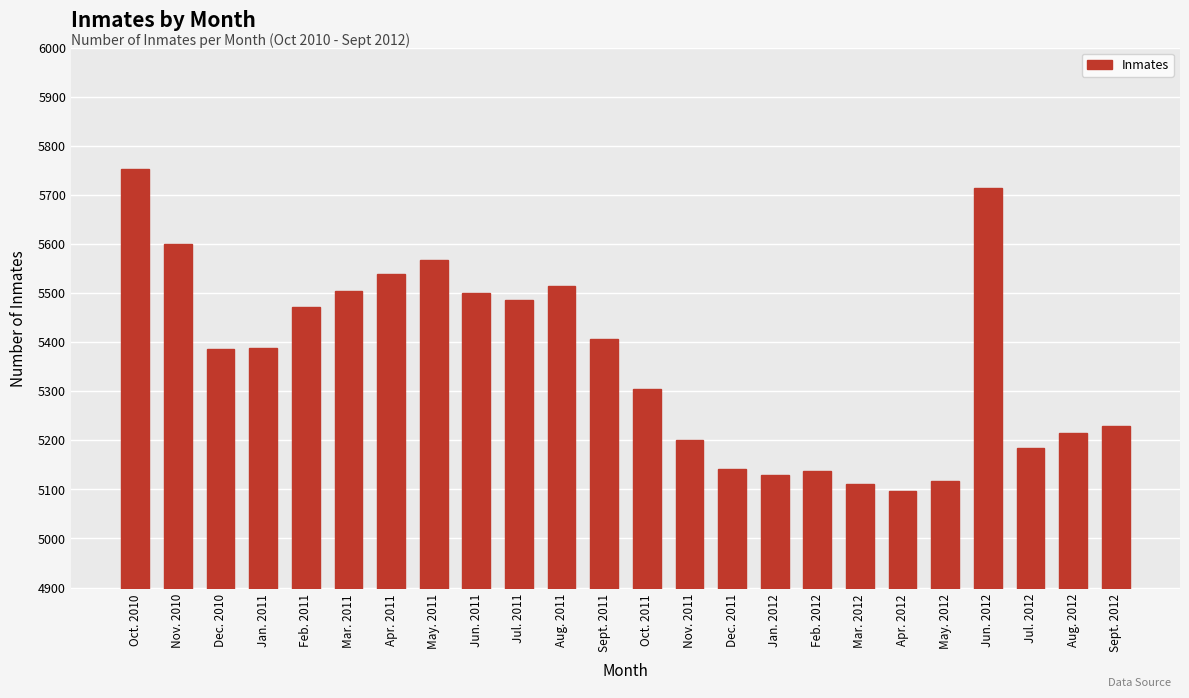

What is the change in value from Nov. 2010 to Jun. 2012?

+115